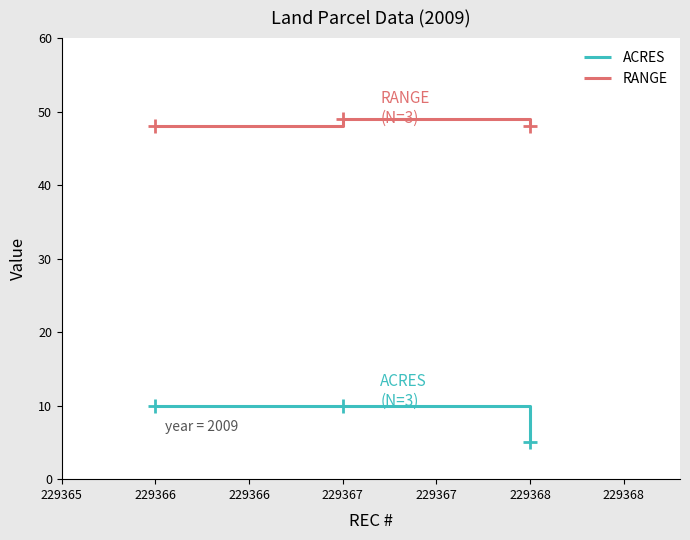

The value of RANGE at 229366 is 65.7. True or false?

False